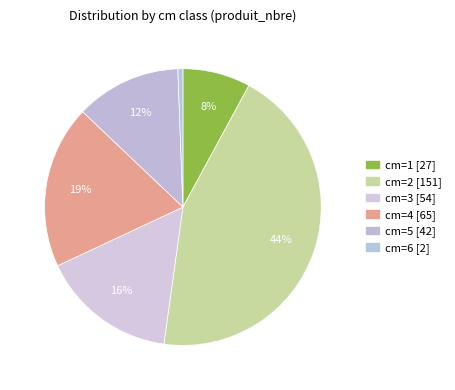

Which category has the smallest portion of the pie?

cm=6